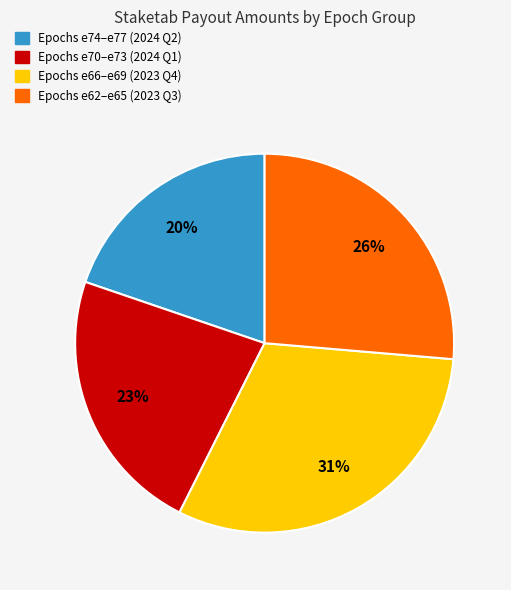

Does any single category account for the majority?

No